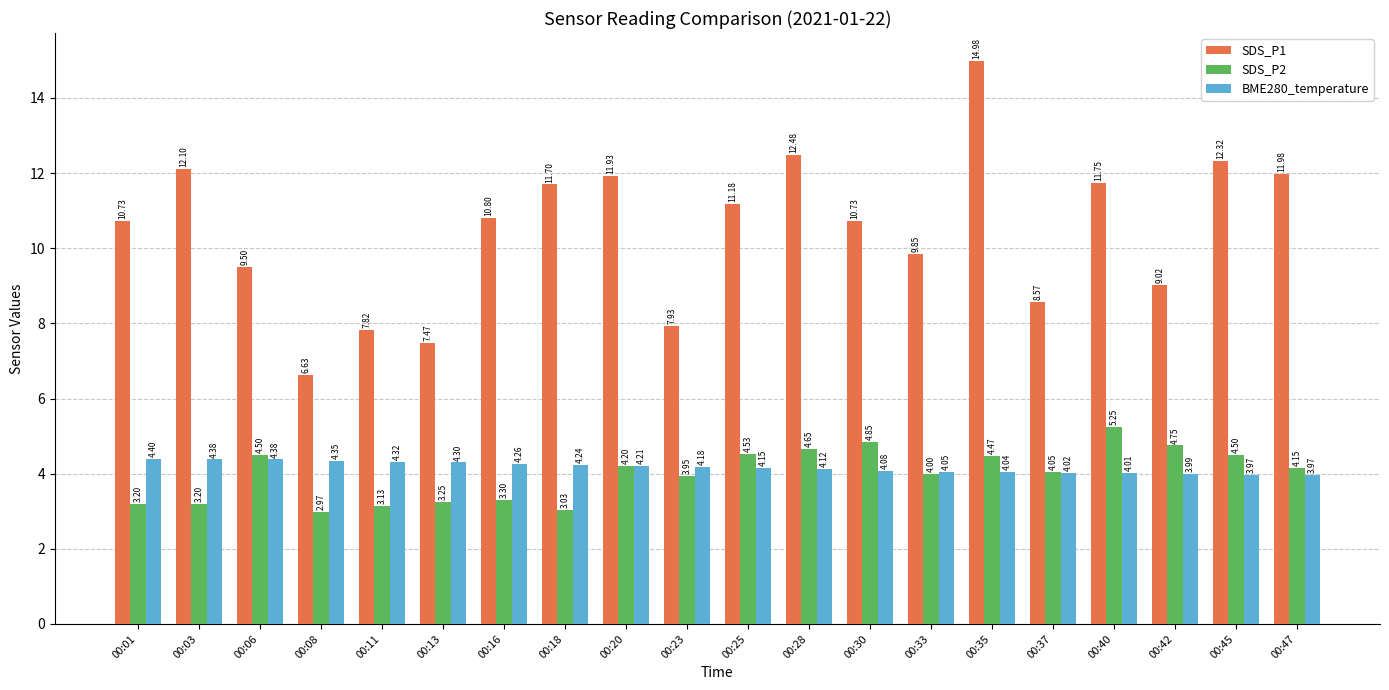

Are the bars horizontal?

No